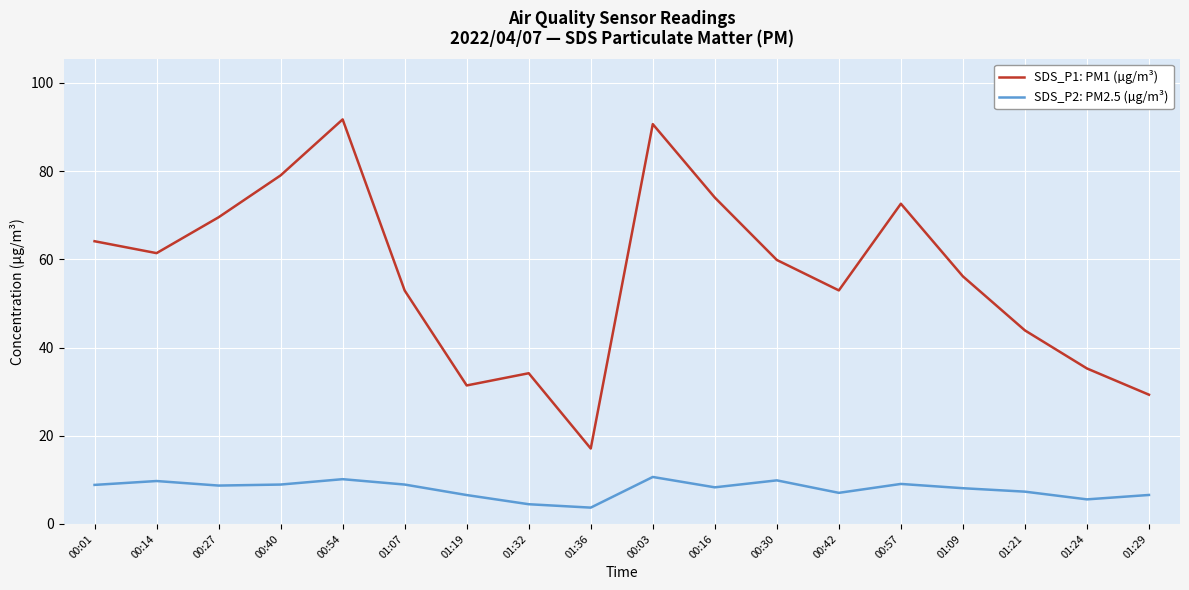

How many series are shown in this chart?

2